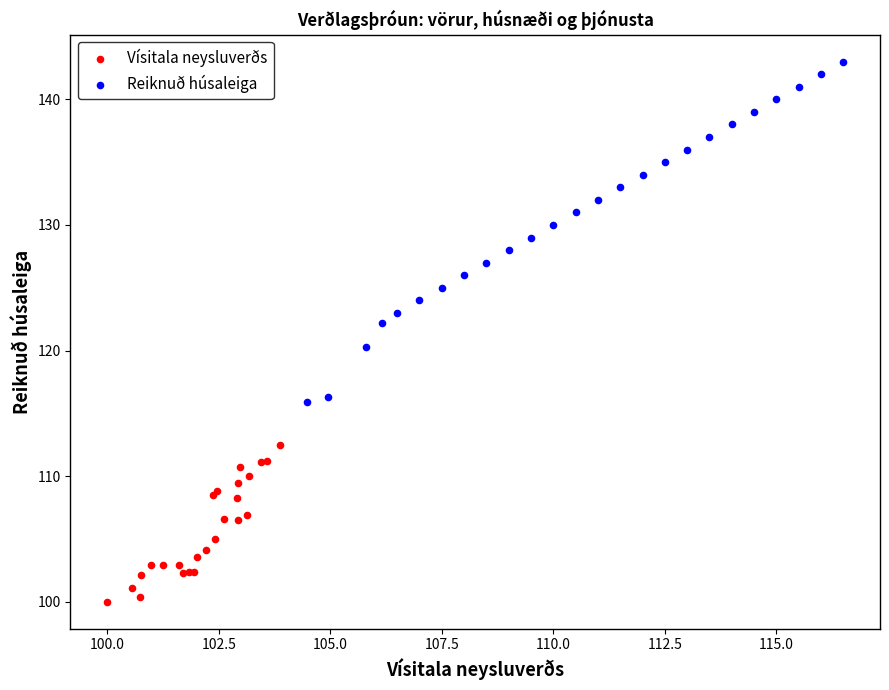

Which series contains the lowest Y value?

Vísitala neysluverðs